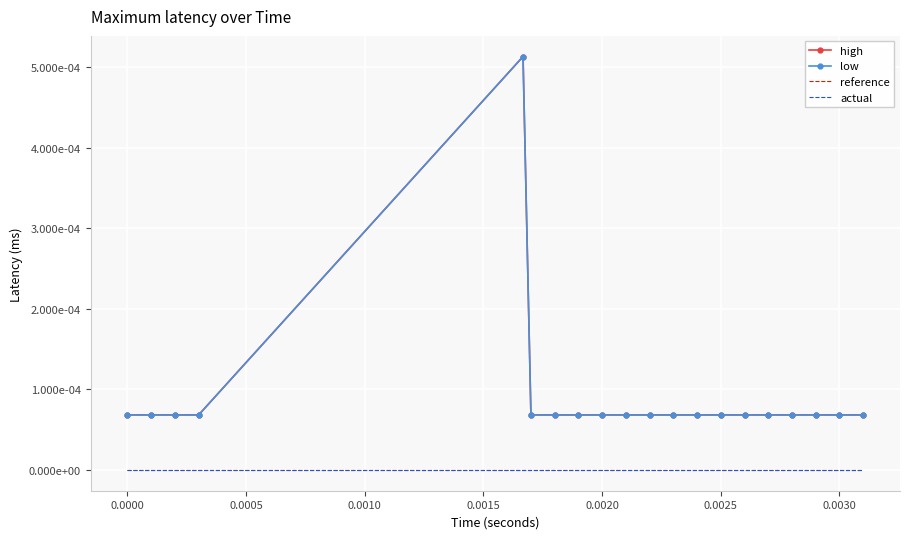

True or false: high and low cross at least once.

False